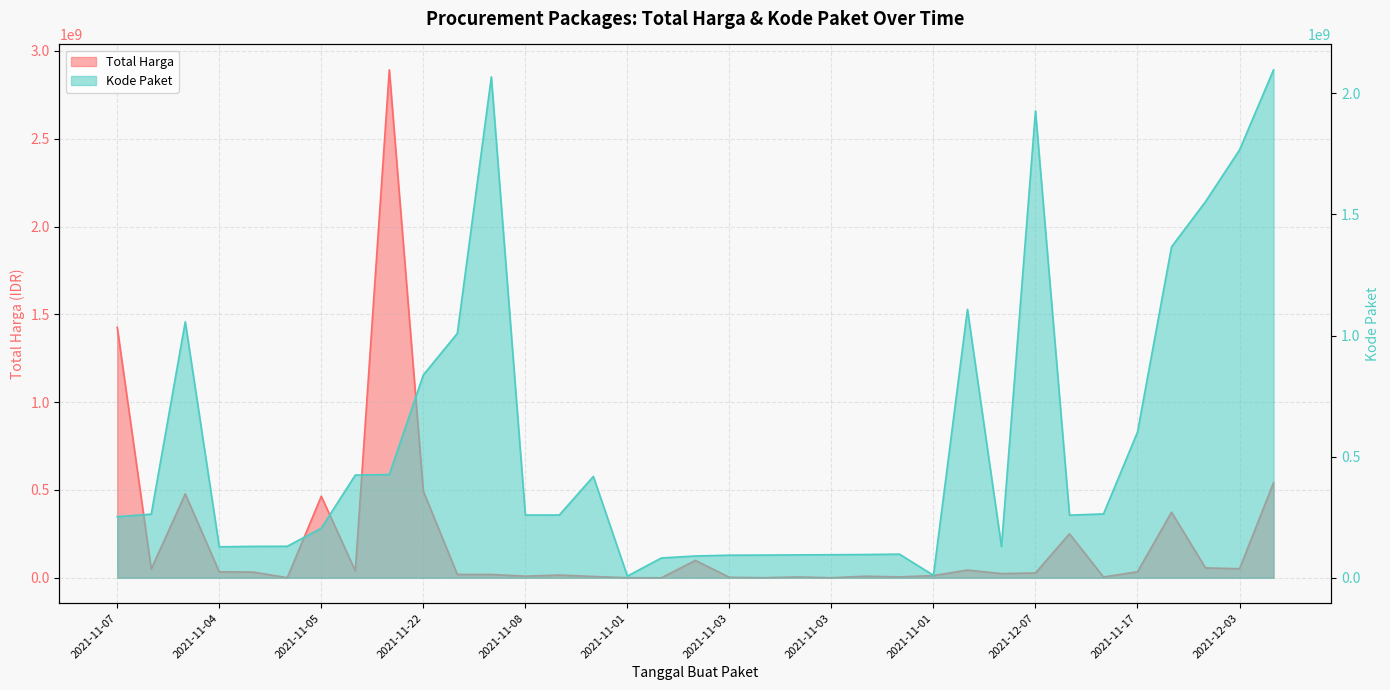

Which category has the lowest value across all series?

2021-11-03